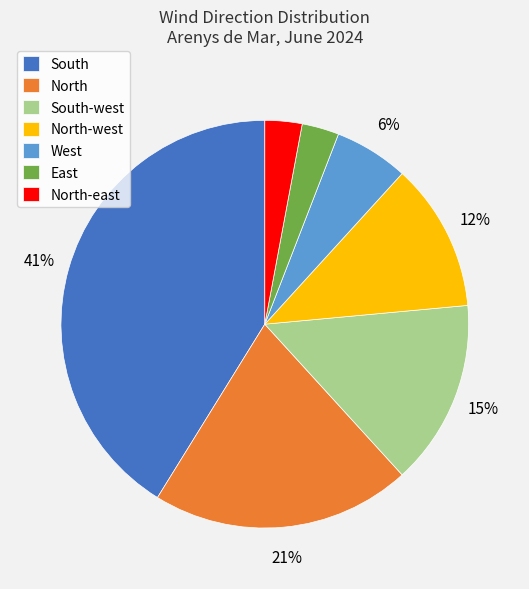

Is it true that North-west is 20% of the pie?

False